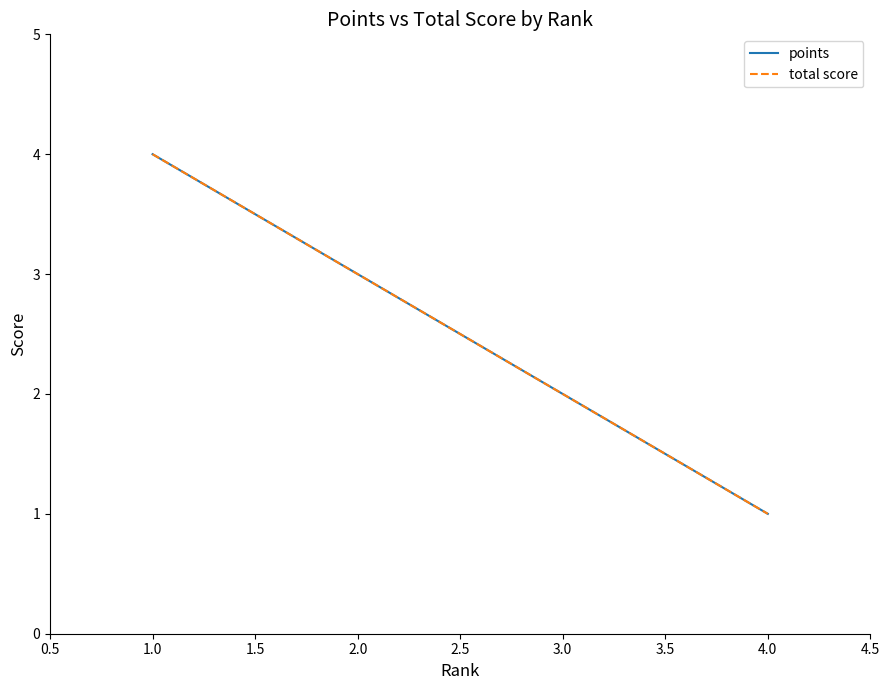

What is the label of the 4th point from the left?

4.0